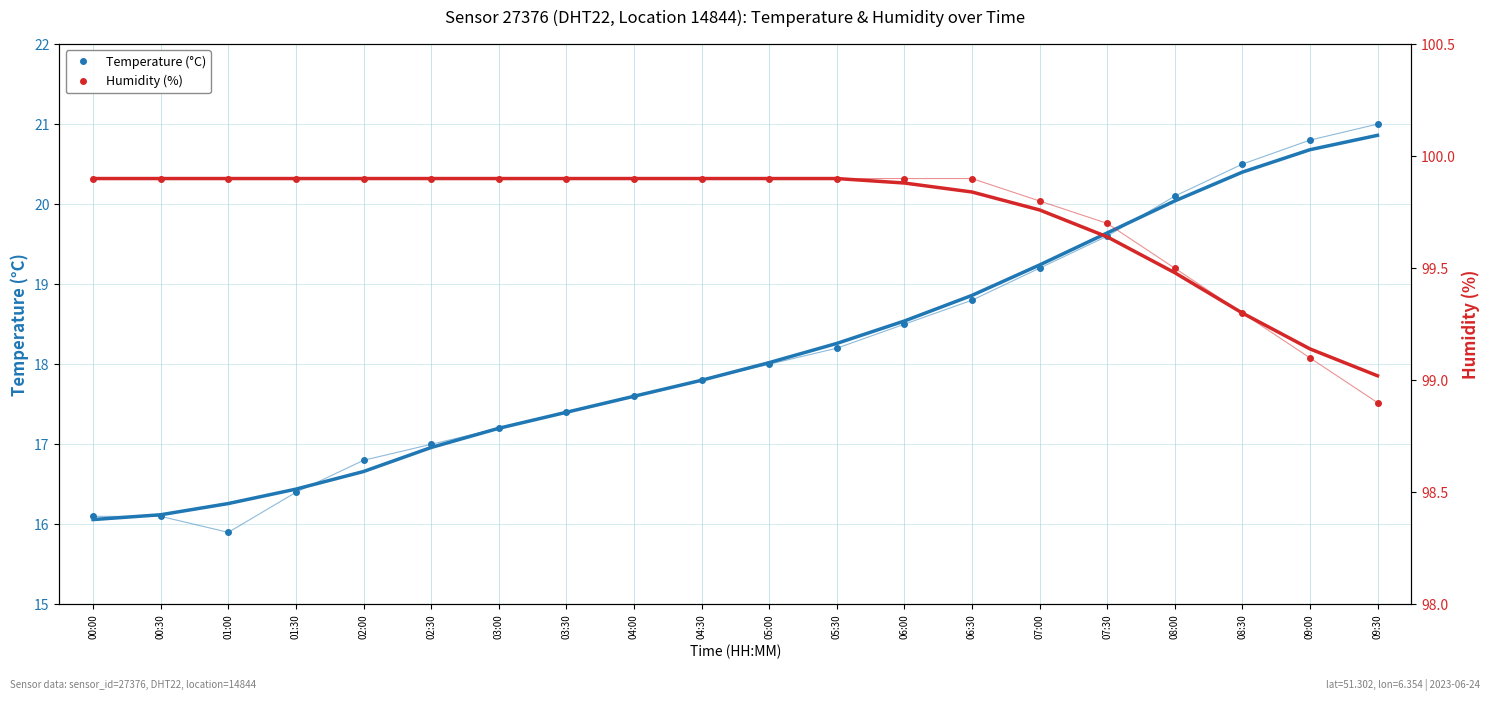

Which series has the widest spread of values?

Temperature (°C)